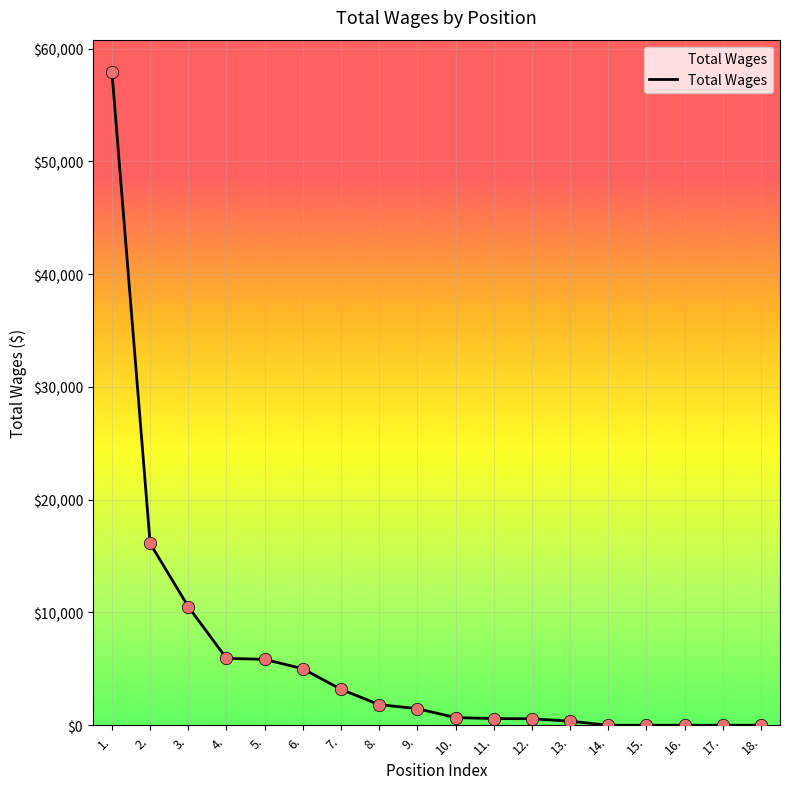

What is the change in value from 7. to 13.?

-2825